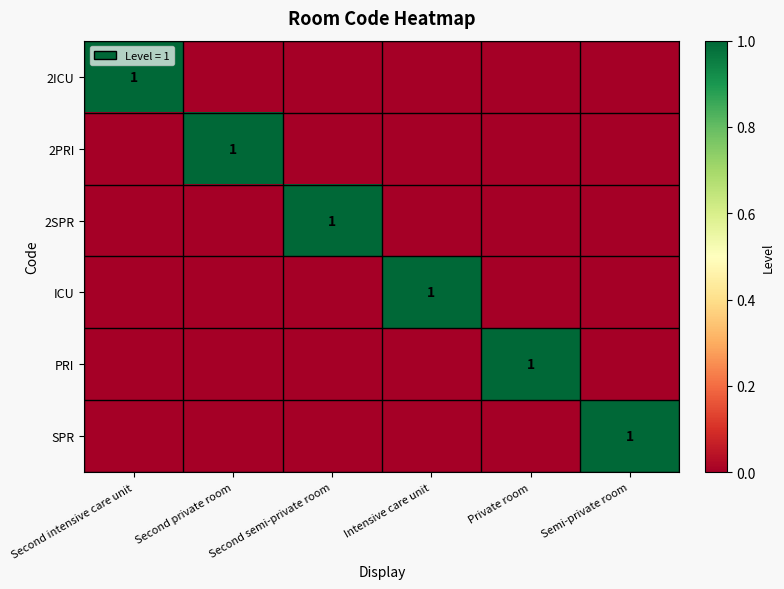

Which category has the lowest value in the PRI series?

Second intensive care unit